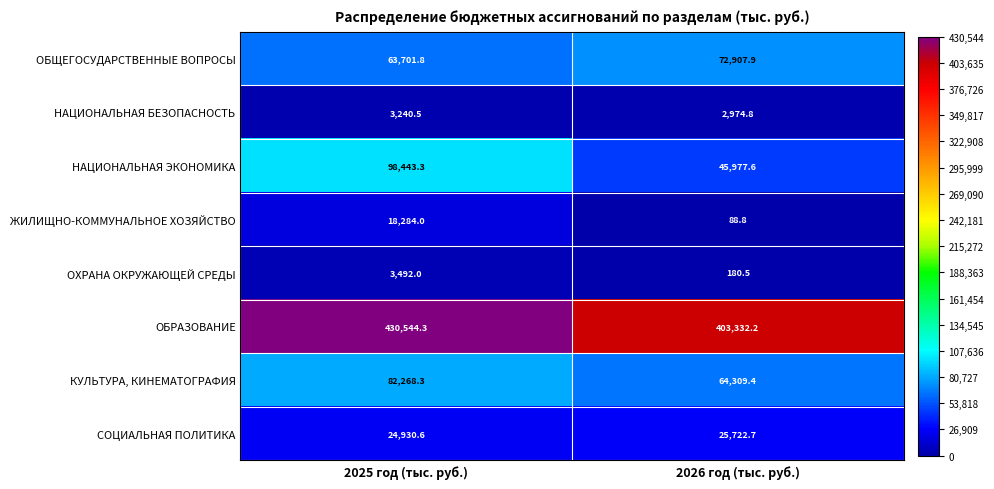

What is the sum of all ОБРАЗОВАНИЕ values?

833876.5